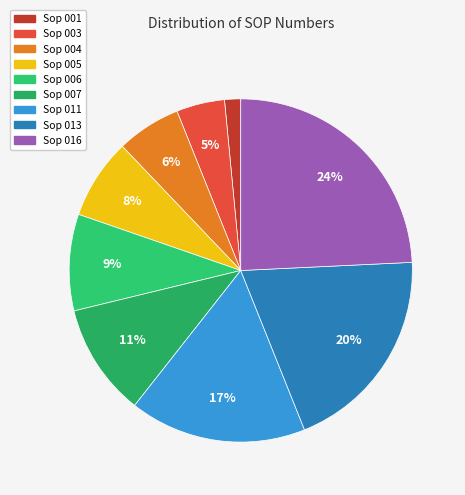

Approximately how many times larger is the value at Sop 006 compared to Sop 001?

6.0